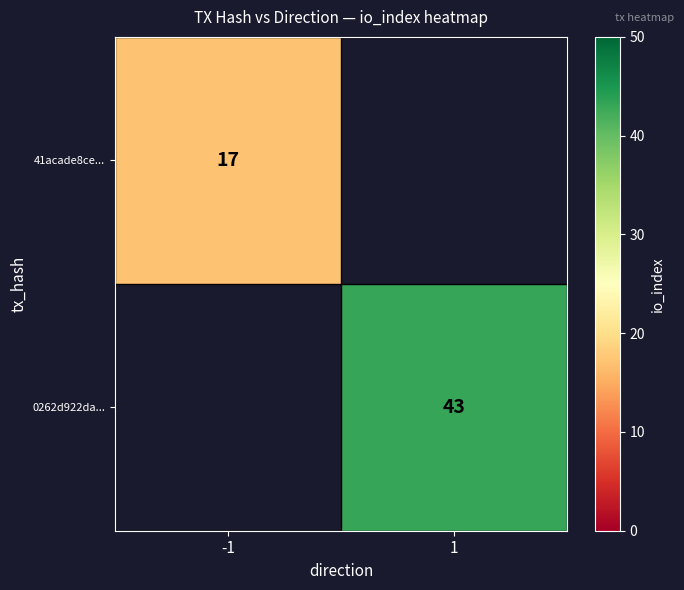

At which category does the chart reach its minimum across all series?

-1